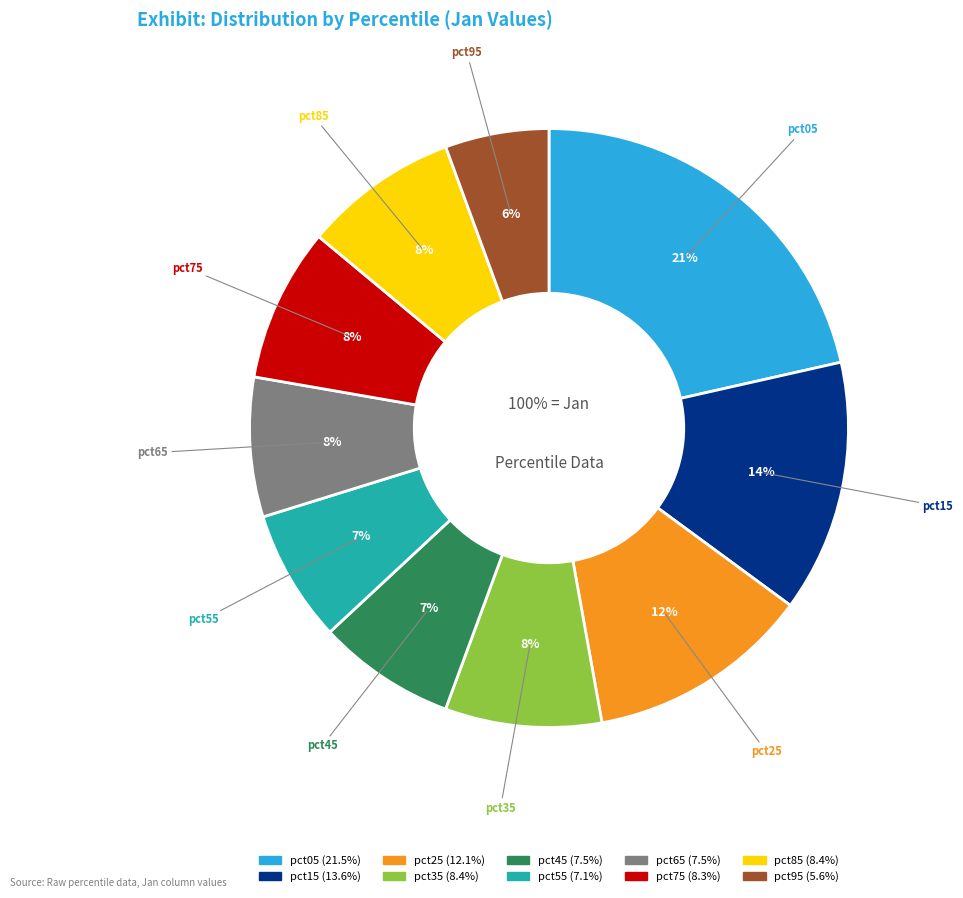

Combined, what portion of the pie is pct05 and pct15?

35.1%